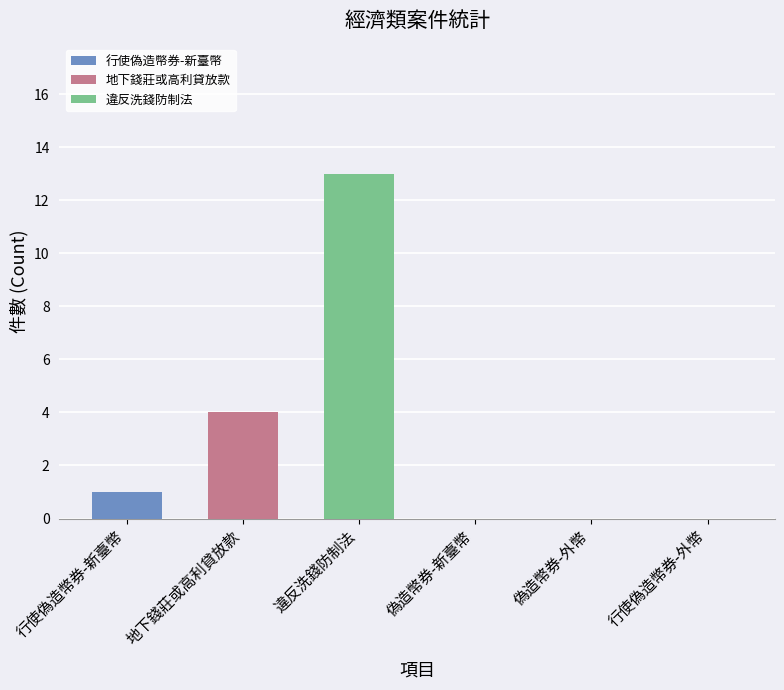

Between 違反洗錢防制法 and 偽造幣券-外幣, which is larger?

違反洗錢防制法